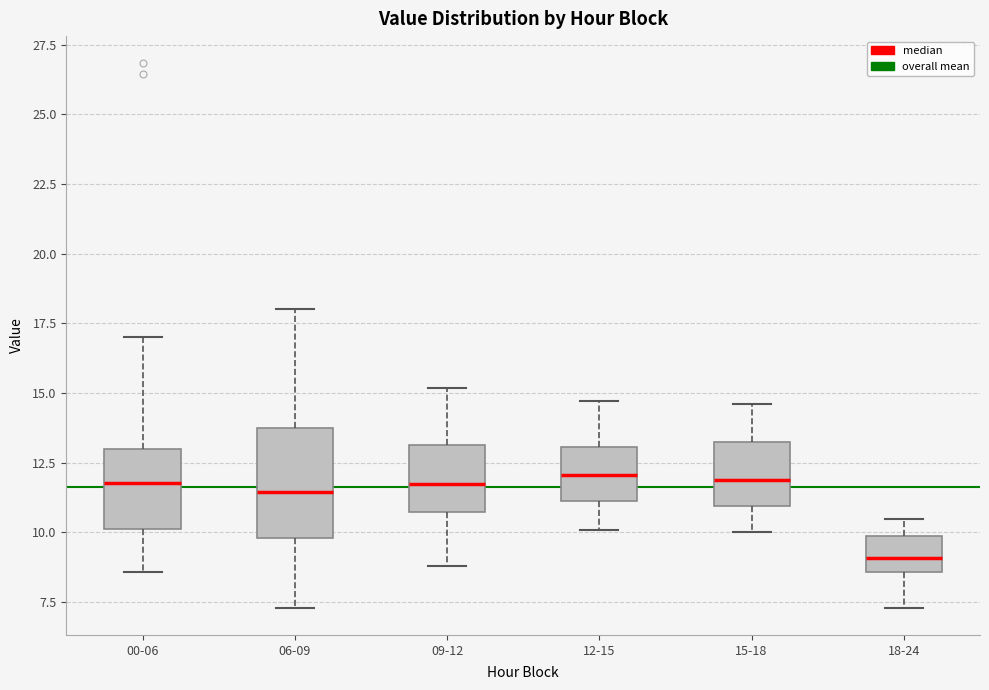

Which box is the tallest, from its lower edge to its upper edge?

06-09